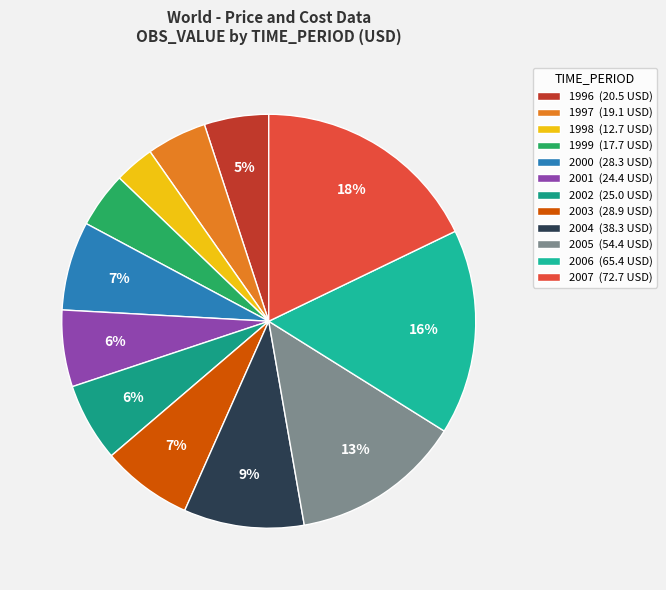

Which slice is the largest?

2007